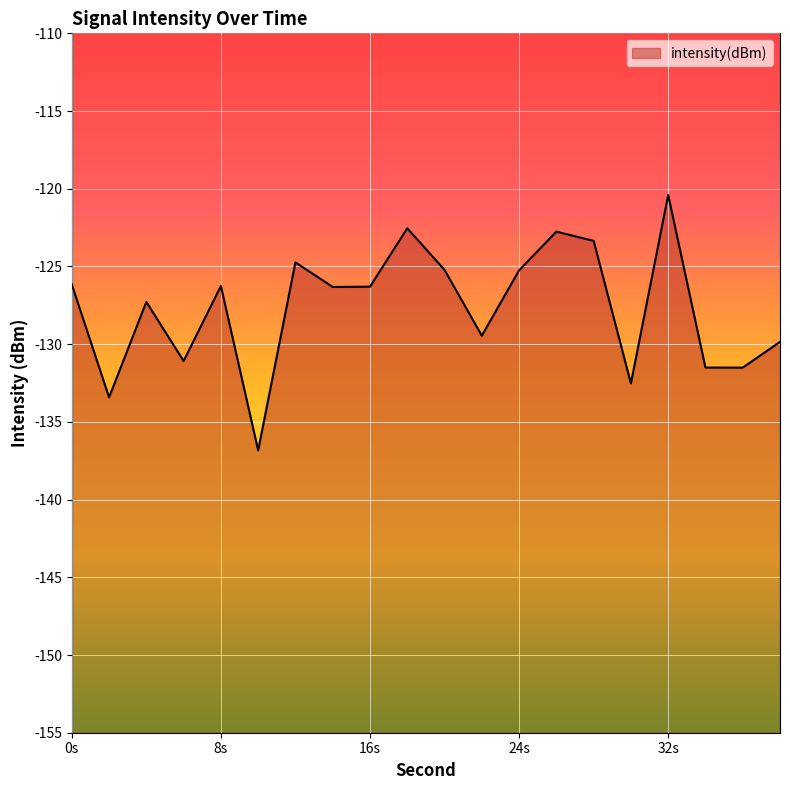

Read the value at 34.

-131.5